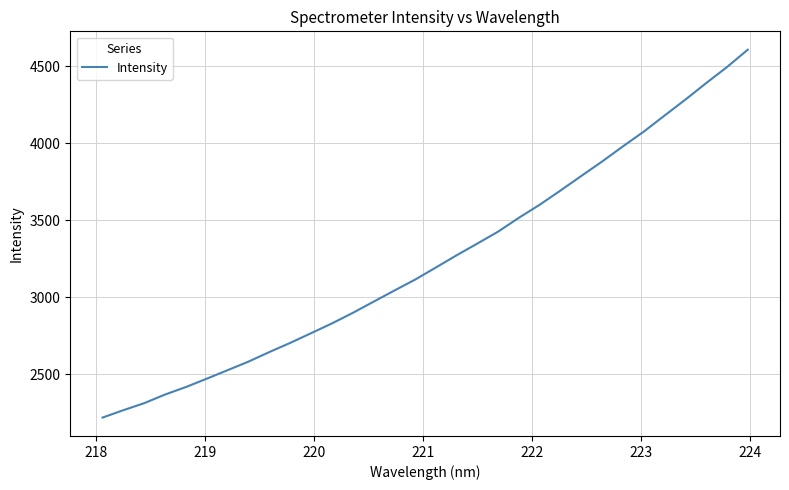

What is the difference between the maximum and minimum values?

2385.9